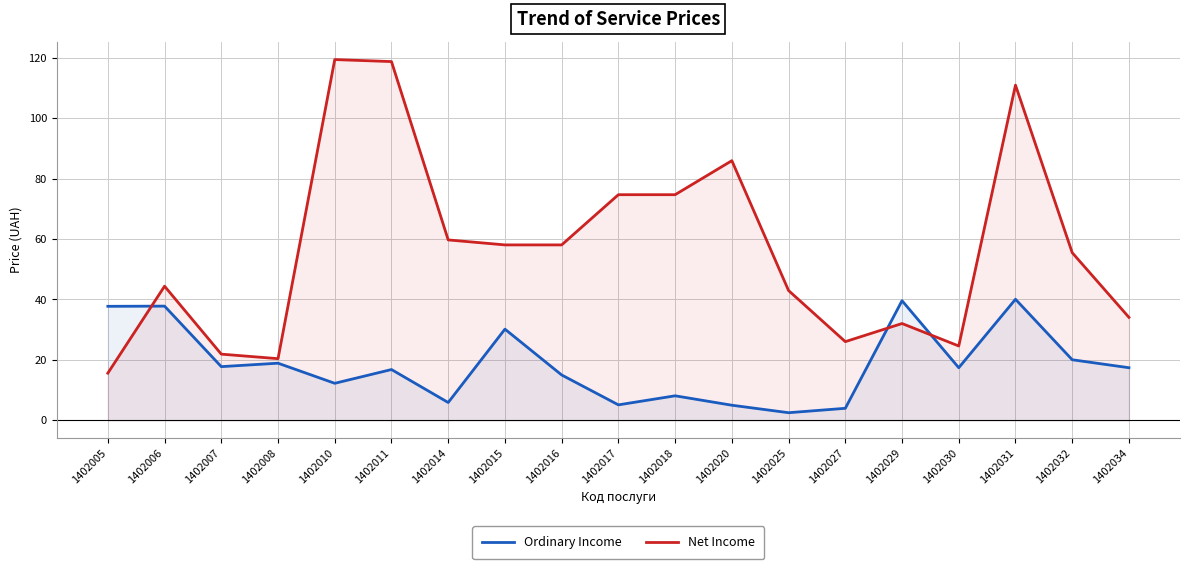

What is the greatest value displayed?

119.5